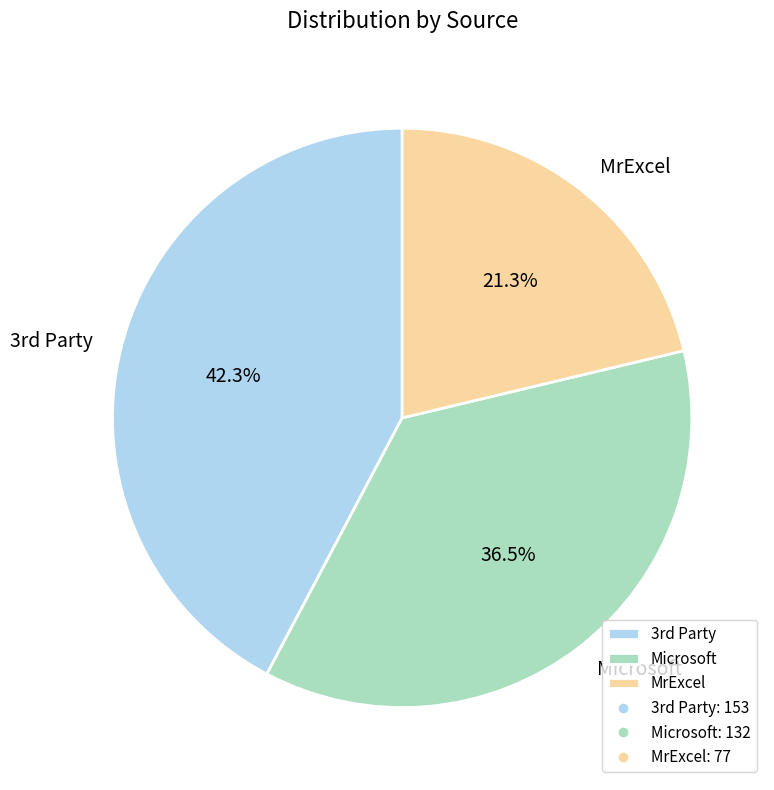

What is the smallest slice in the pie chart?

MrExcel